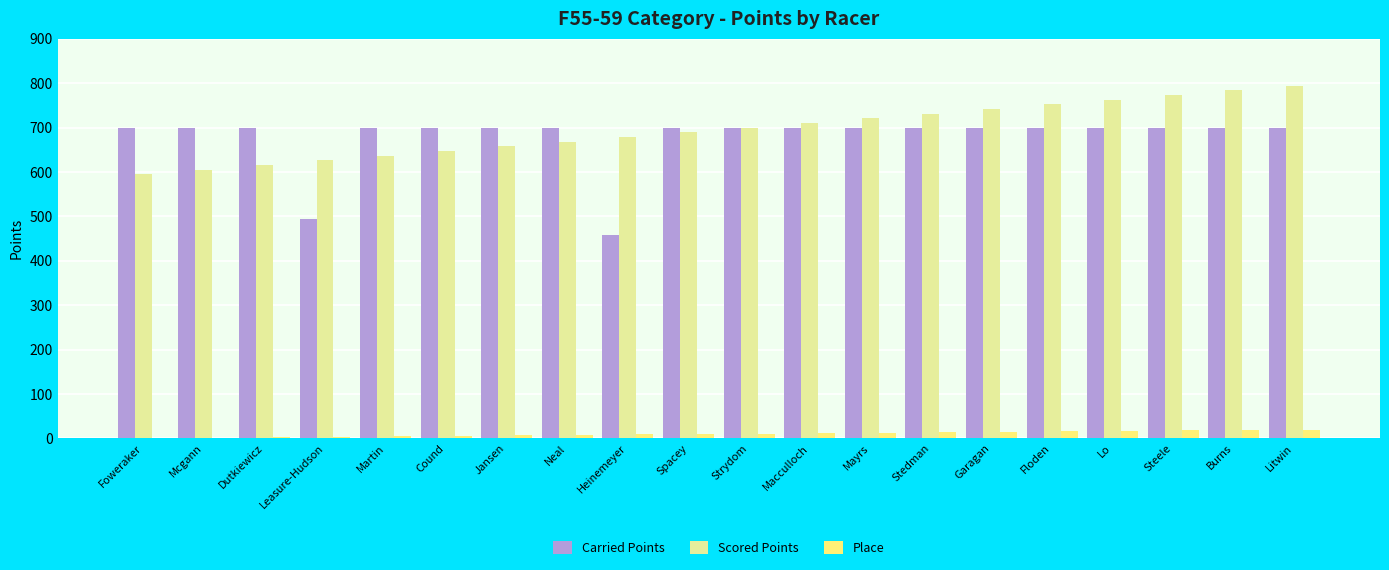

Between Foweraker and Leasure-Hudson, which series saw the biggest shift?

Carried Points